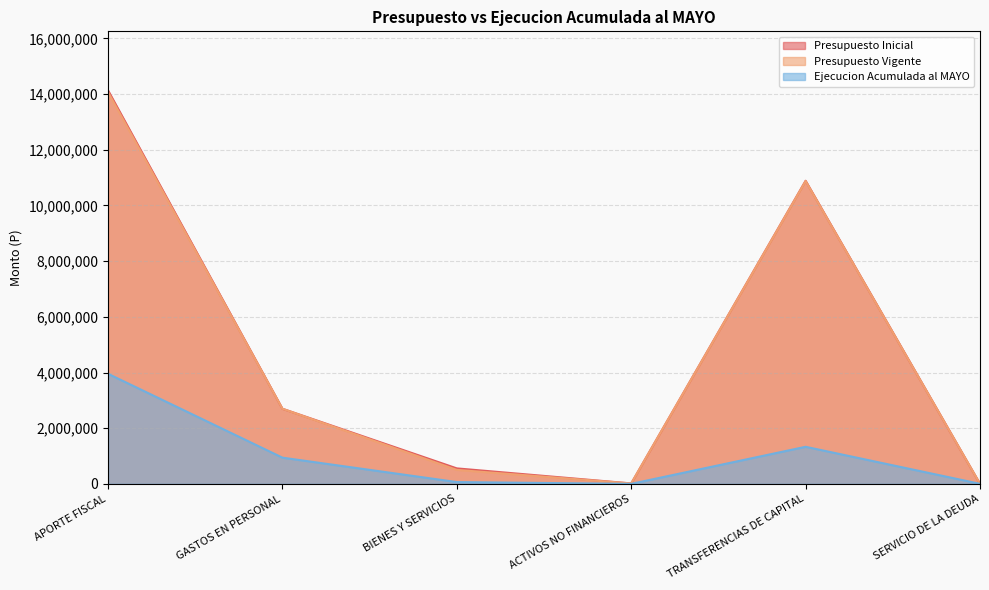

How many values in the Ejecucion Acumulada al MAYO series are below 941646?

3